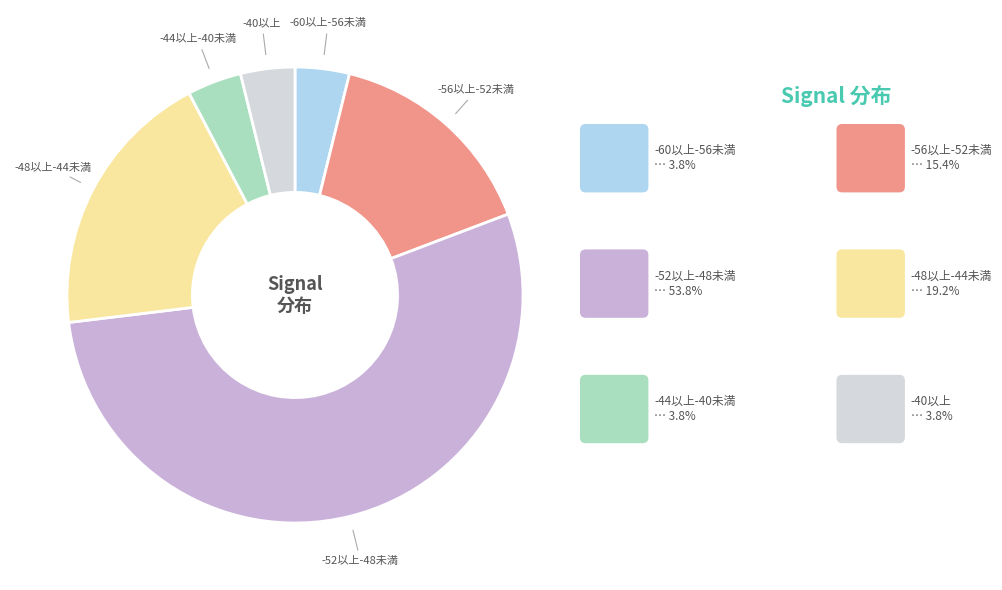

Which has a higher value, -48以上-44未満 or -44以上-40未満?

-48以上-44未満